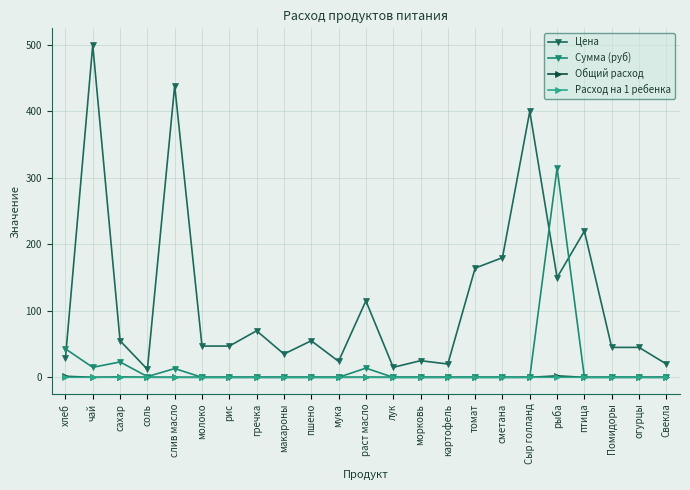

What are all the series names shown in the legend?

Цена, Сумма (руб), Общий расход, Расход на 1 ребенка